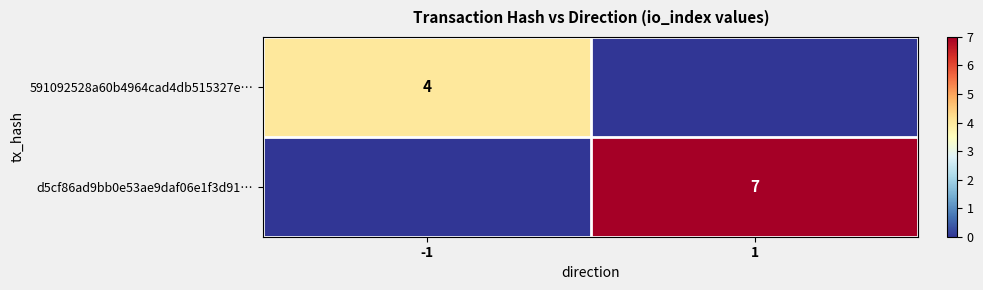

Is it true that d5cf86ad9bb0e53ae9daf06e1f3d91… equals 7 at 1?

True